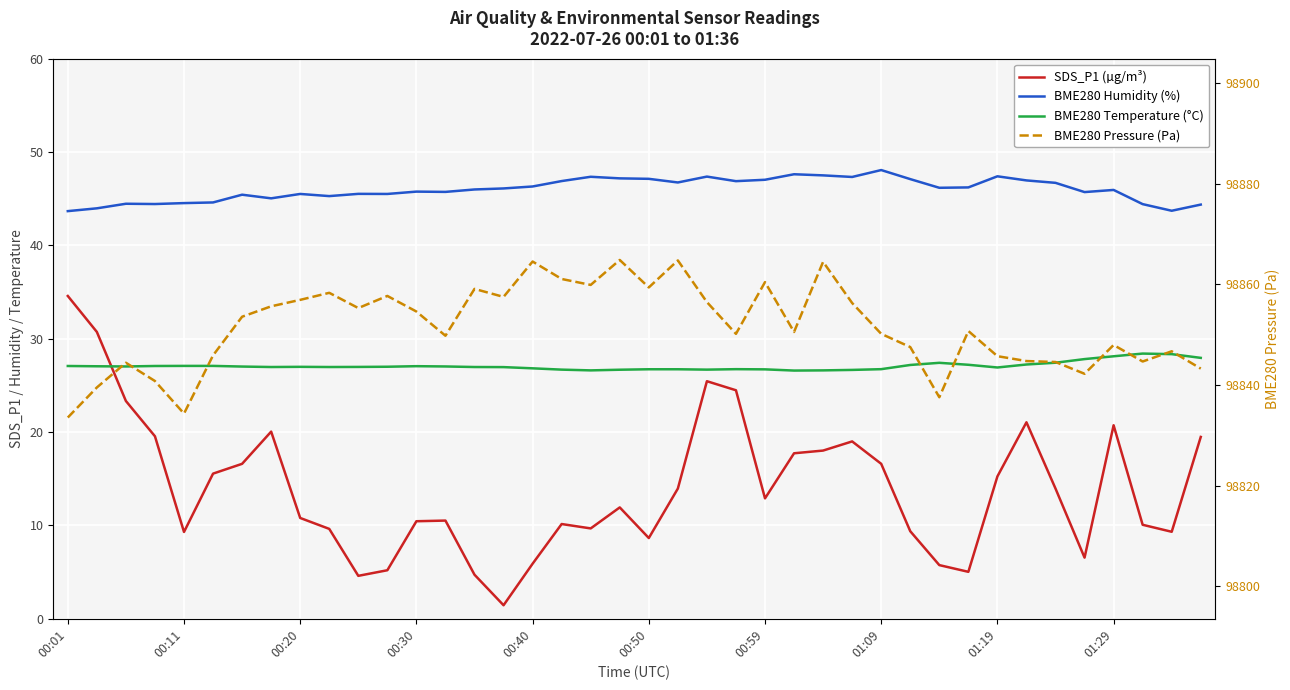

How many lines are shown in the chart?

4